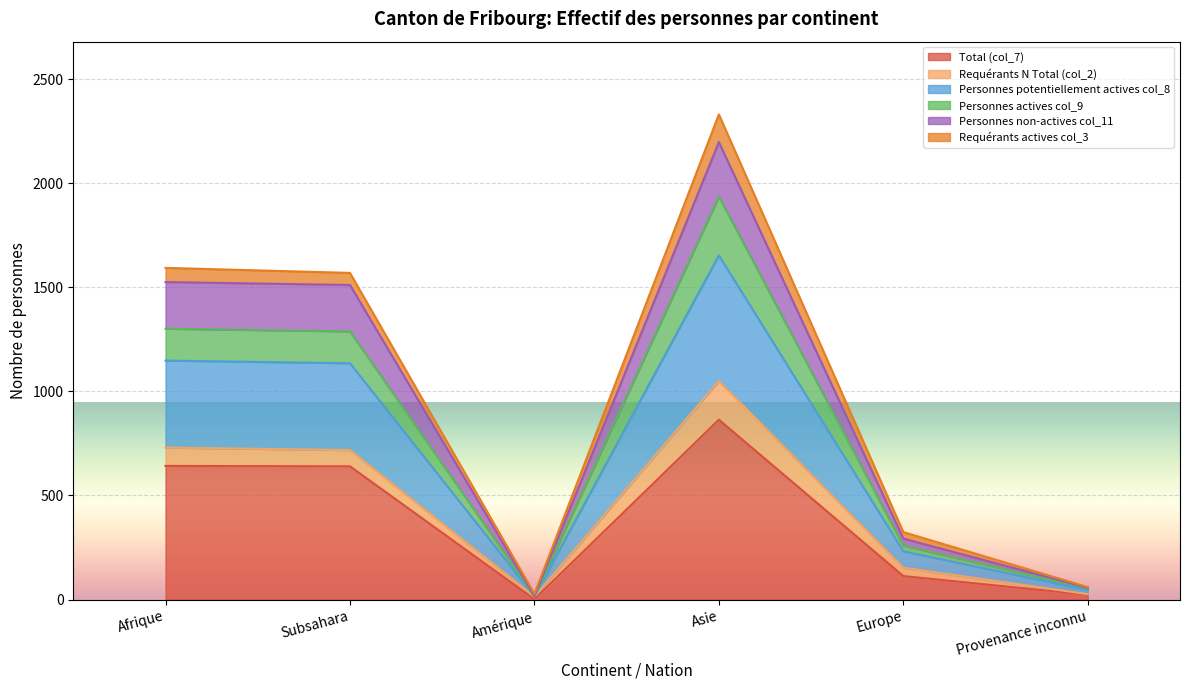

What are all the series names shown in the legend?

Total (col_7), Requérants N Total (col_2), Personnes potentiellement actives col_8, Personnes actives col_9, Personnes non-actives col_11, Requérants actives col_3